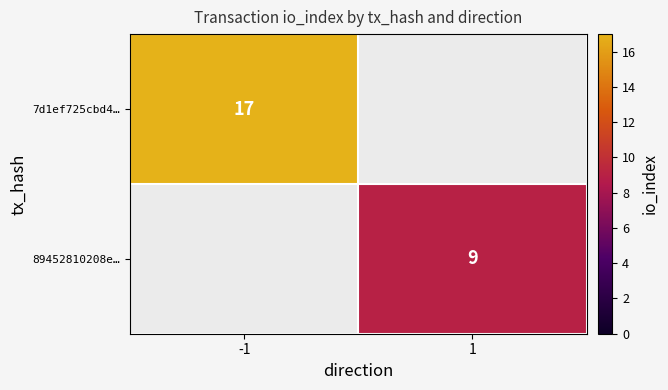

True or false: 89452810208e… has a value of 2 at 1.

False